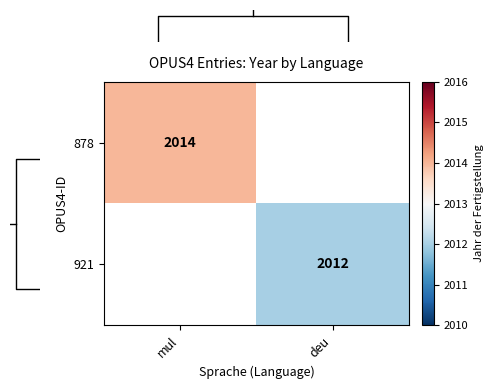

True or false: 878 has a value of 3440 at mul.

False